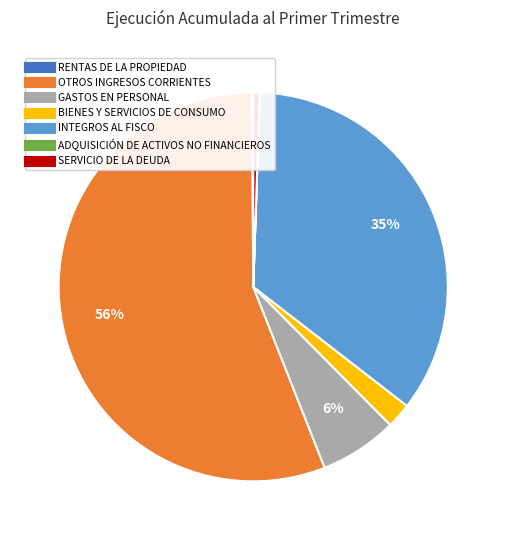

What percentage is the GASTOS EN PERSONAL slice, to the nearest percent?

6%